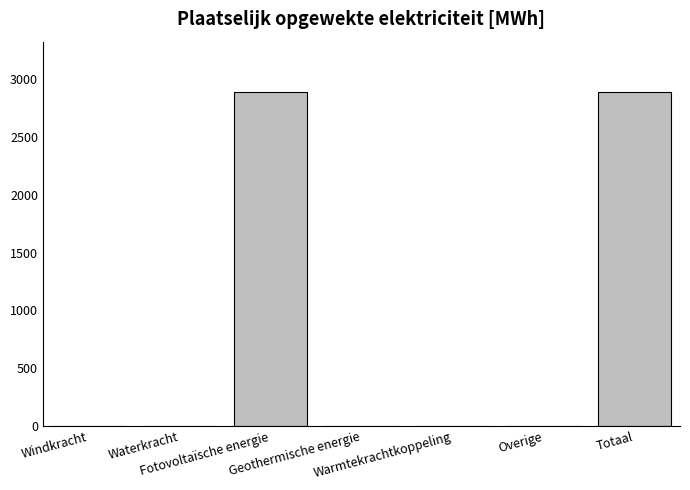

What is the maximum value shown in the chart?

2890.4